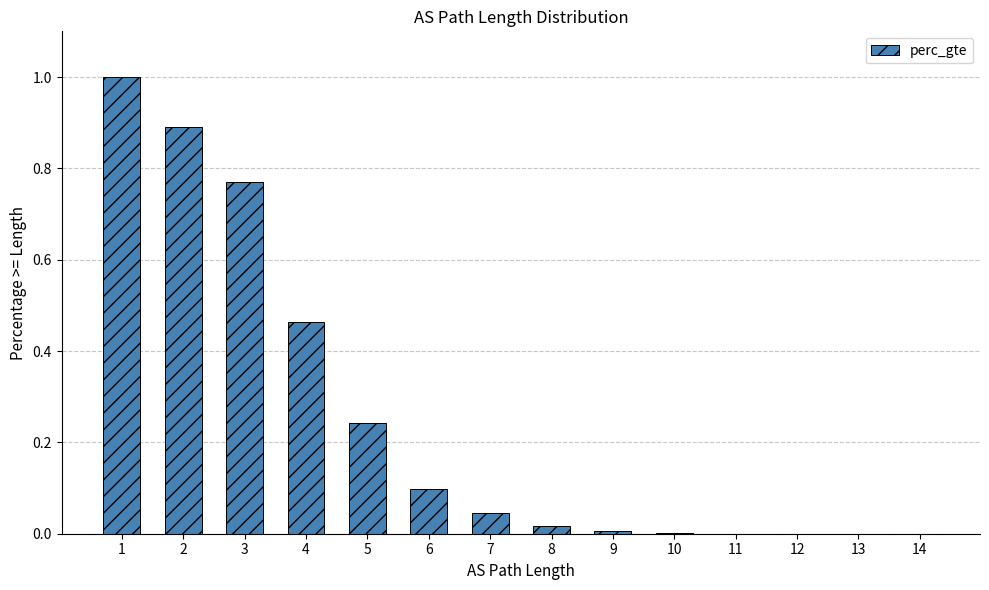

The value at 1 is 1.0. True or false?

True